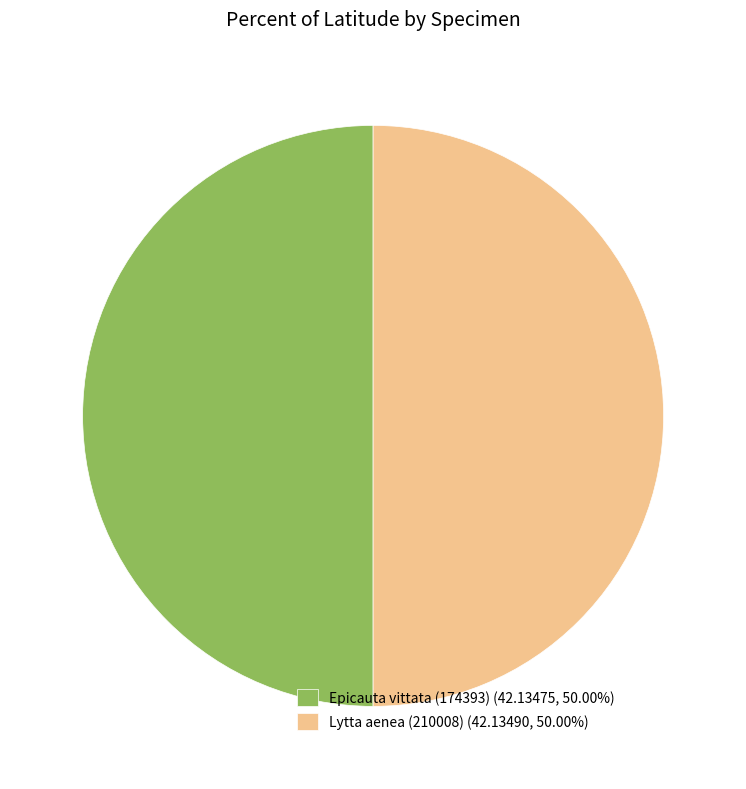

Count the number of slices in the pie.

2